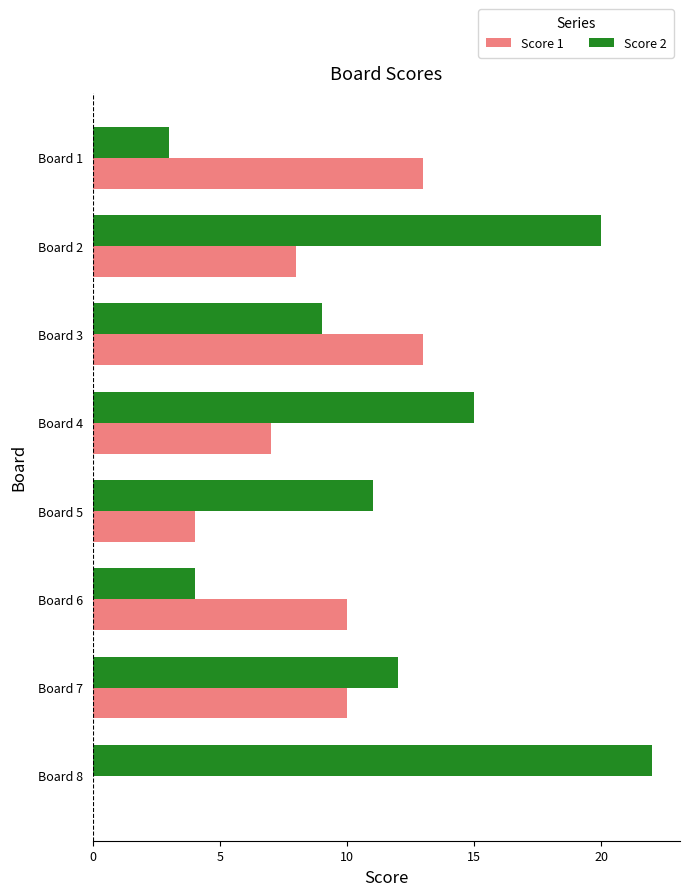

Between Board 1 and Board 4, which series saw the biggest shift?

Score 2